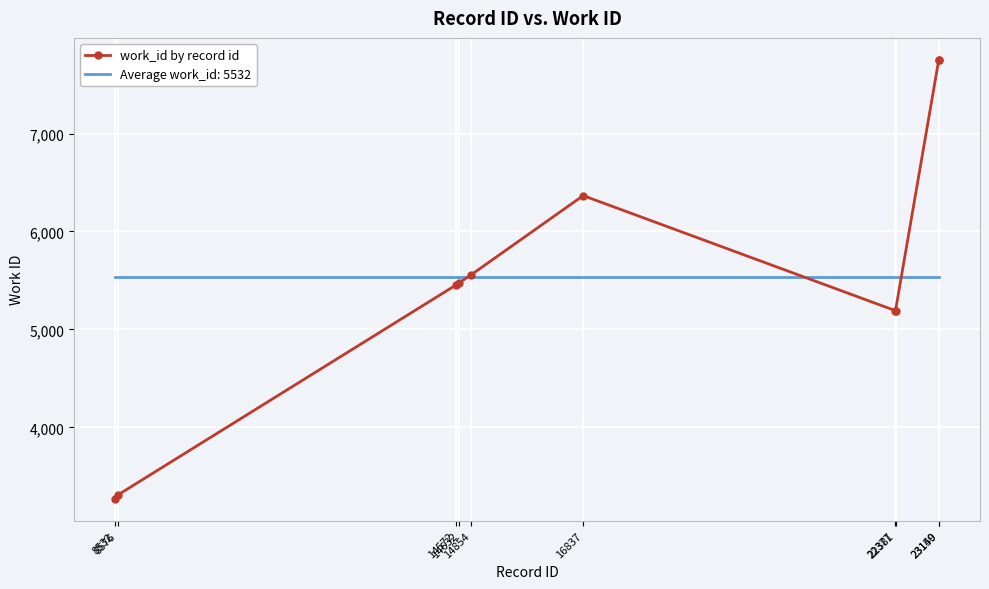

What is the highest value of the work_id by record id series?

7752